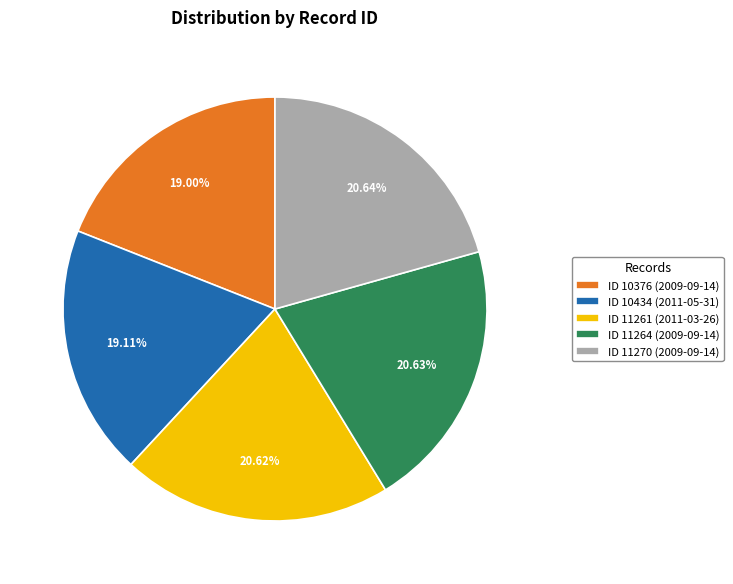

To the nearest percent, what is the difference between the largest and smallest slice percentages?

2%